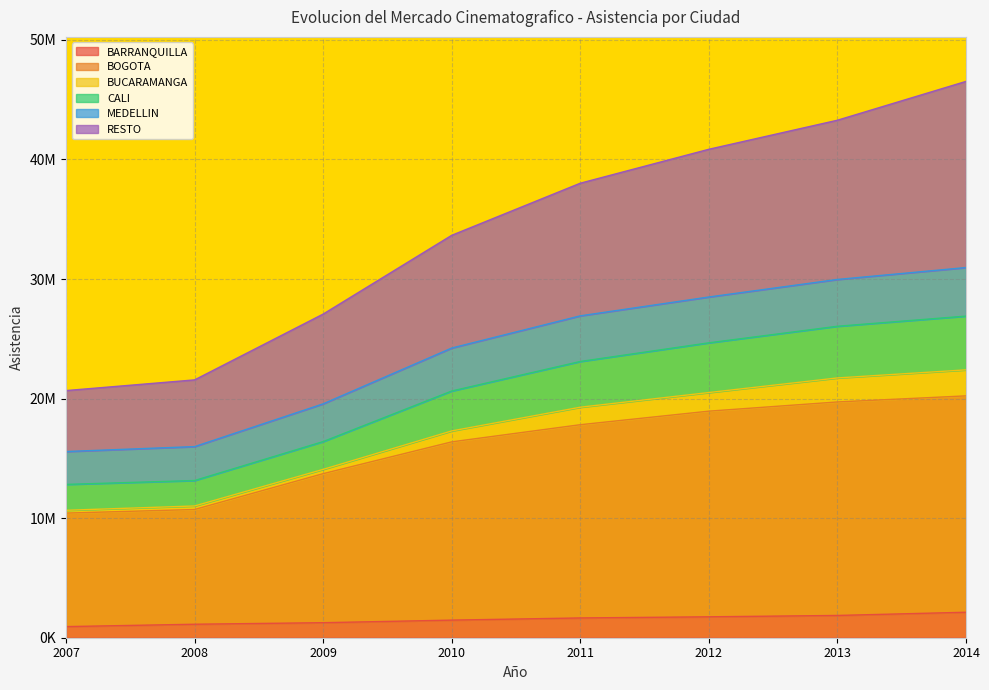

What is the smallest value displayed?

929241